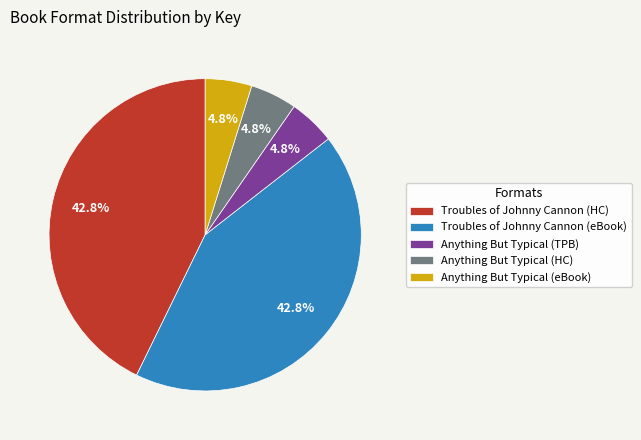

How many segments does this pie chart have?

5